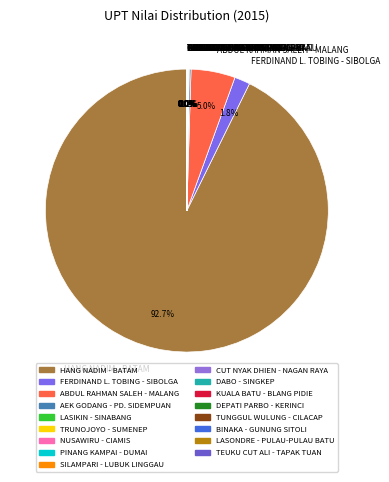

Which slice represents more than half of the pie?

HANG NADIM - BATAM